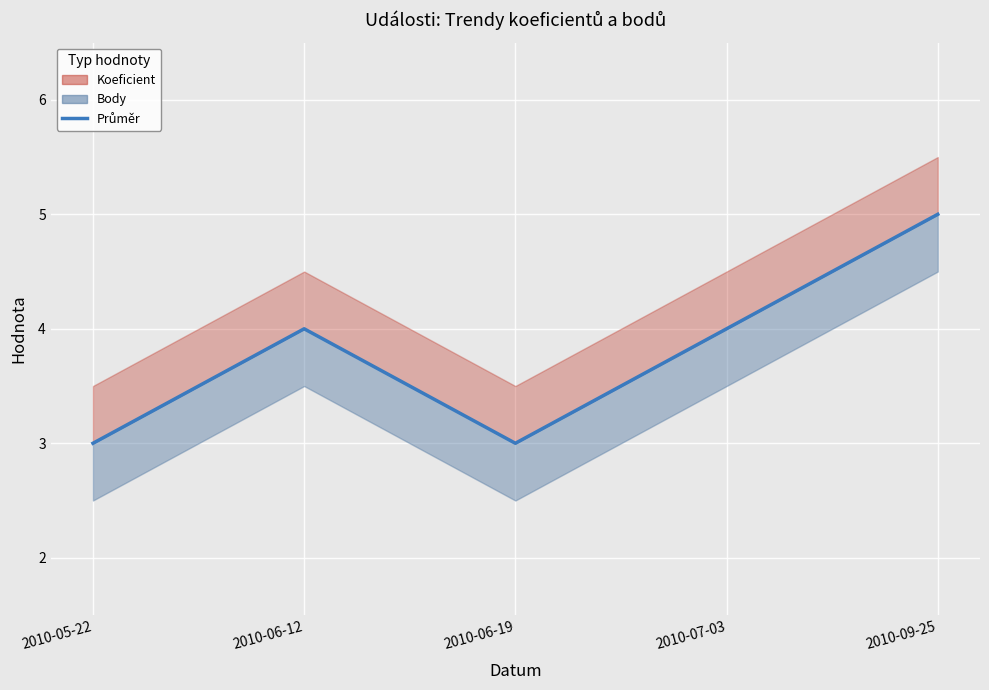

How many interior local peaks (higher than both neighbors) does the data have?

1